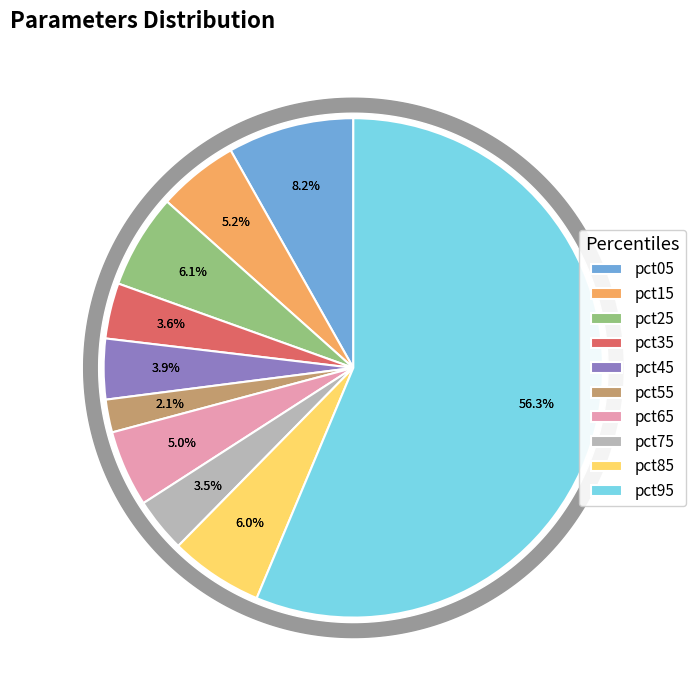

Rank the categories by value from highest to lowest.

pct95, pct05, pct25, pct85, pct15, pct65, pct45, pct35, pct75, pct55